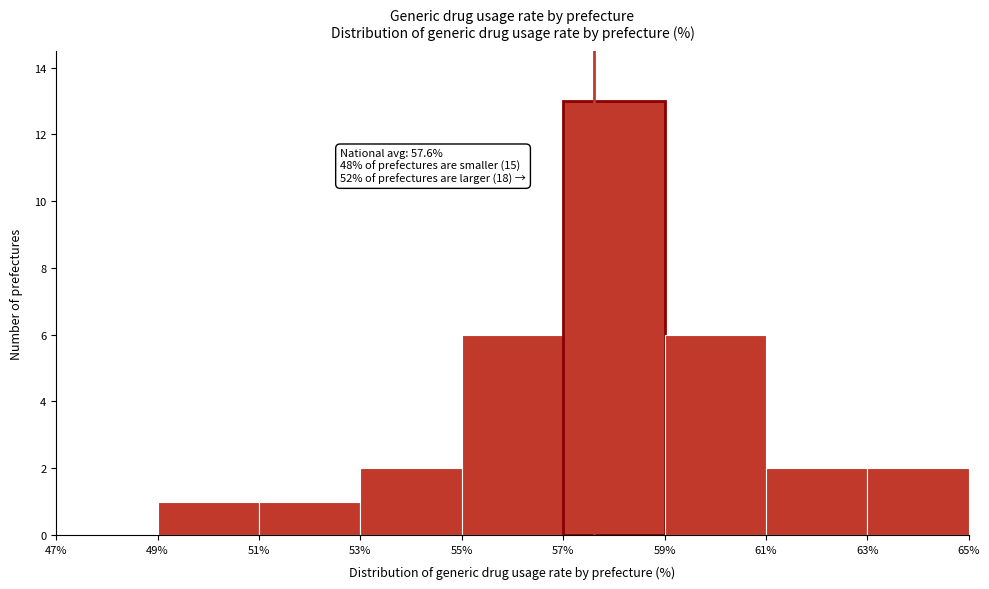

Which range on the x-axis has the tallest bar?

57% to 59%